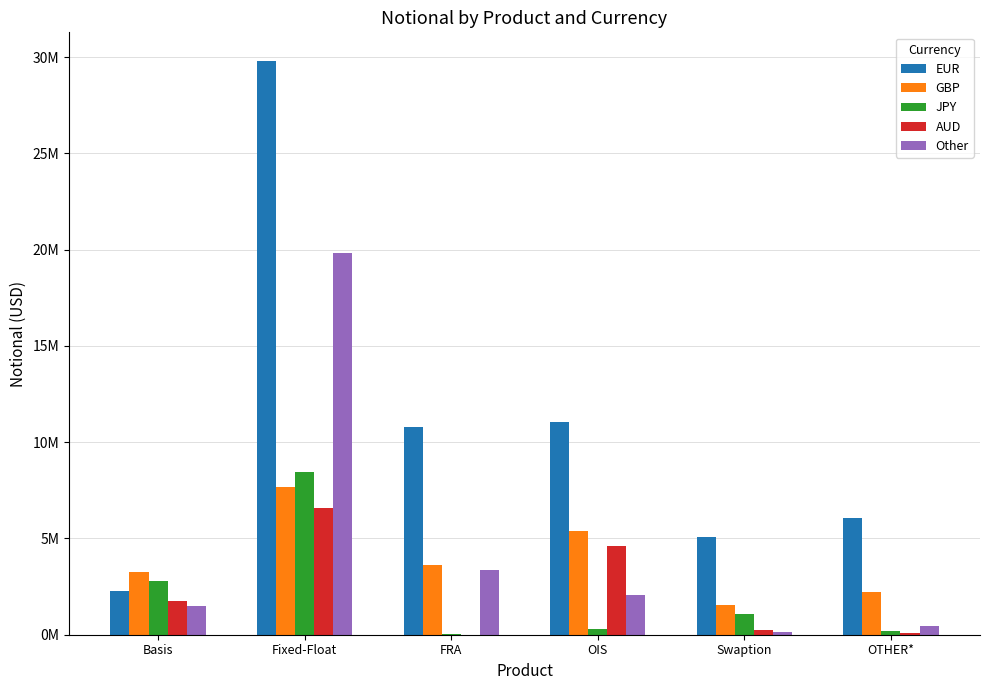

Rank the series at OTHER* from lowest to highest value.

AUD, JPY, Other, GBP, EUR